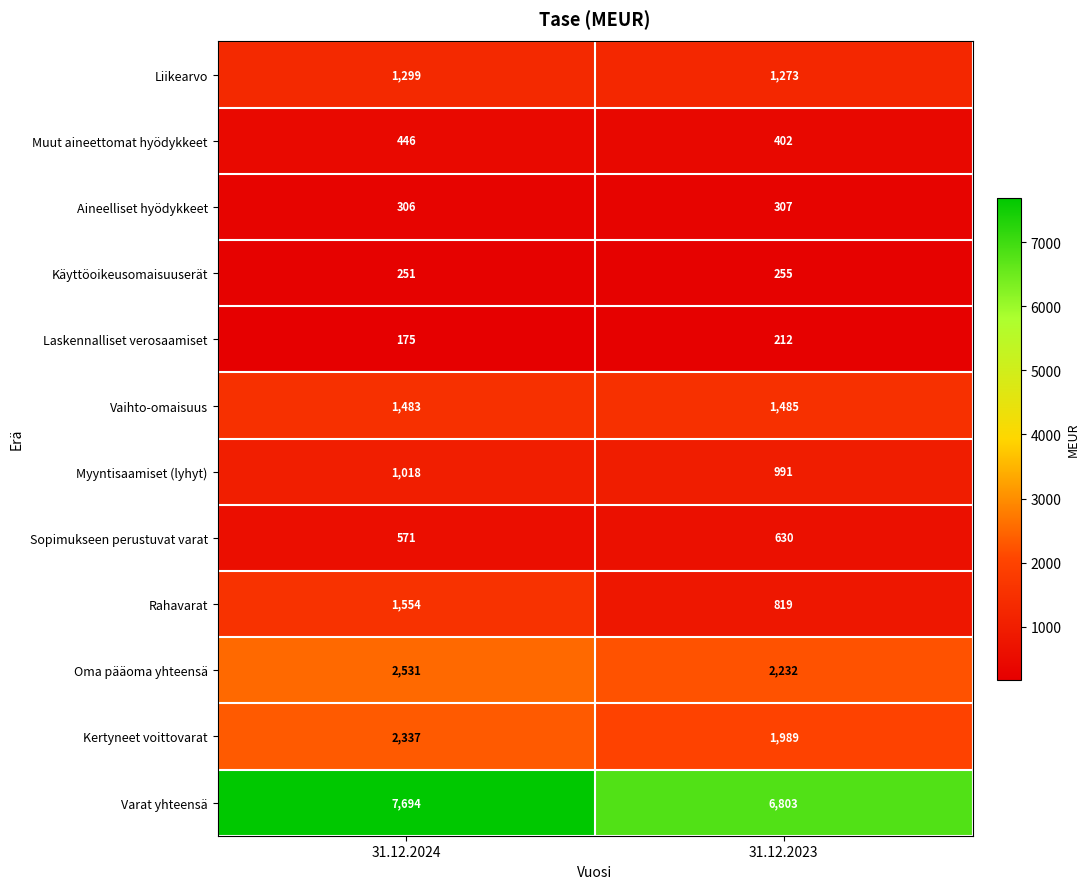

Reading left to right, extract all data points from this chart.

Liikearvo: 31.12.2024=1299	31.12.2023=1273
Muut aineettomat hyödykkeet: 31.12.2024=446	31.12.2023=402
Aineelliset hyödykkeet: 31.12.2024=306	31.12.2023=307
Käyttöoikeusomaisuuserät: 31.12.2024=251	31.12.2023=255
Laskennalliset verosaamiset: 31.12.2024=175	31.12.2023=212
Vaihto-omaisuus: 31.12.2024=1483	31.12.2023=1485
Myyntisaamiset (lyhyt): 31.12.2024=1018	31.12.2023=991
Sopimukseen perustuvat varat: 31.12.2024=571	31.12.2023=630
Rahavarat: 31.12.2024=1554	31.12.2023=819
Oma pääoma yhteensä: 31.12.2024=2531	31.12.2023=2232
Kertyneet voittovarat: 31.12.2024=2337	31.12.2023=1989
Varat yhteensä: 31.12.2024=7694	31.12.2023=6803